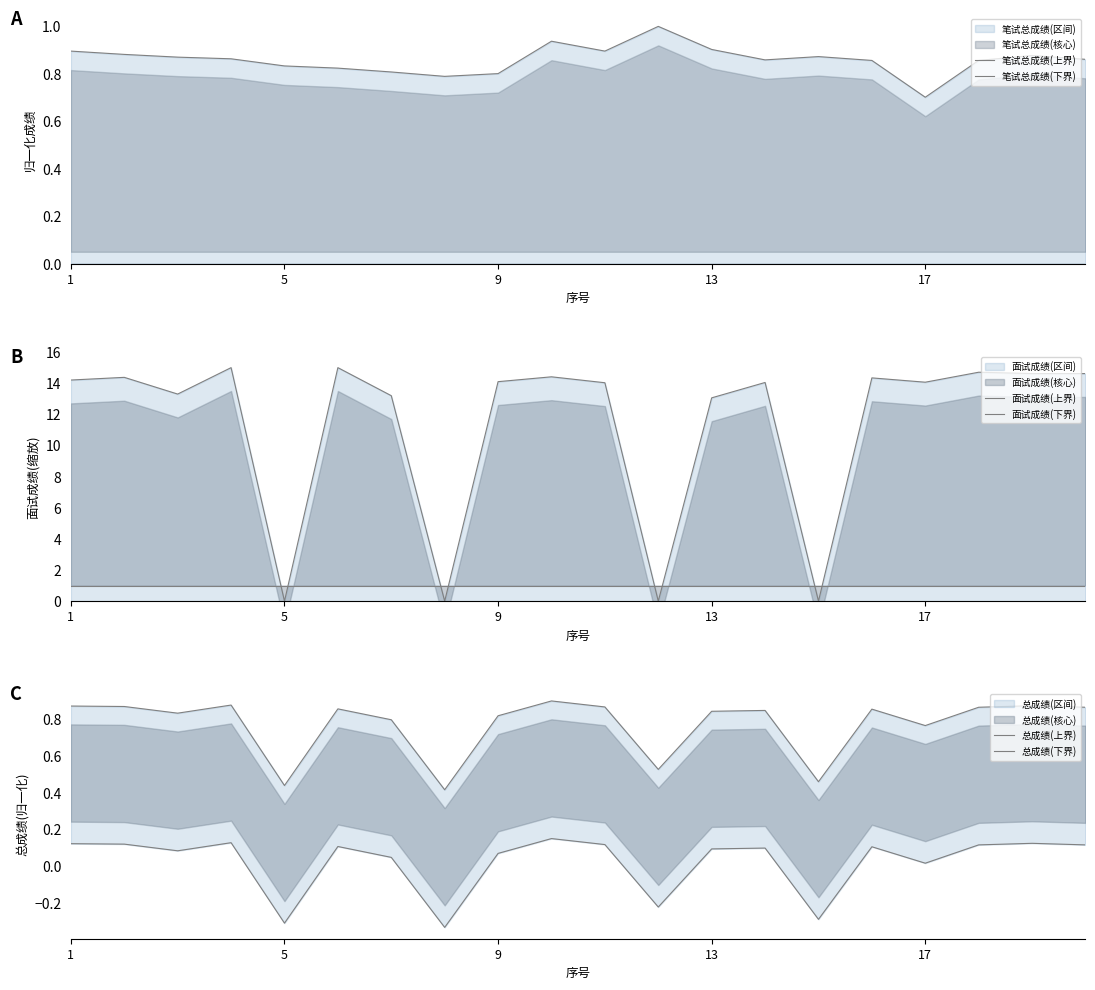

Does the chart display data point markers on the line(s)?

No